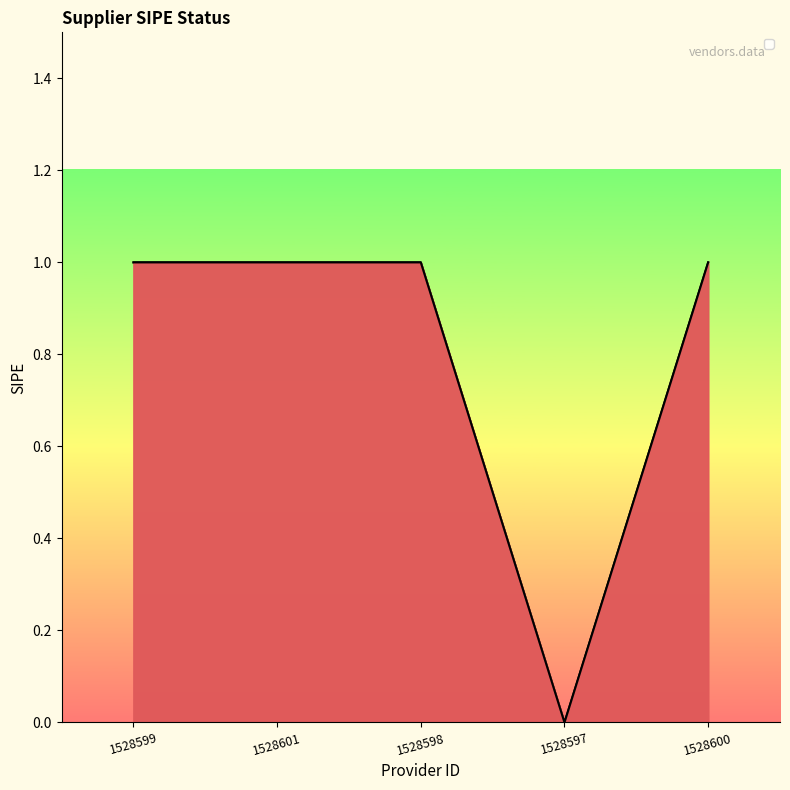

How many positive values are there?

4